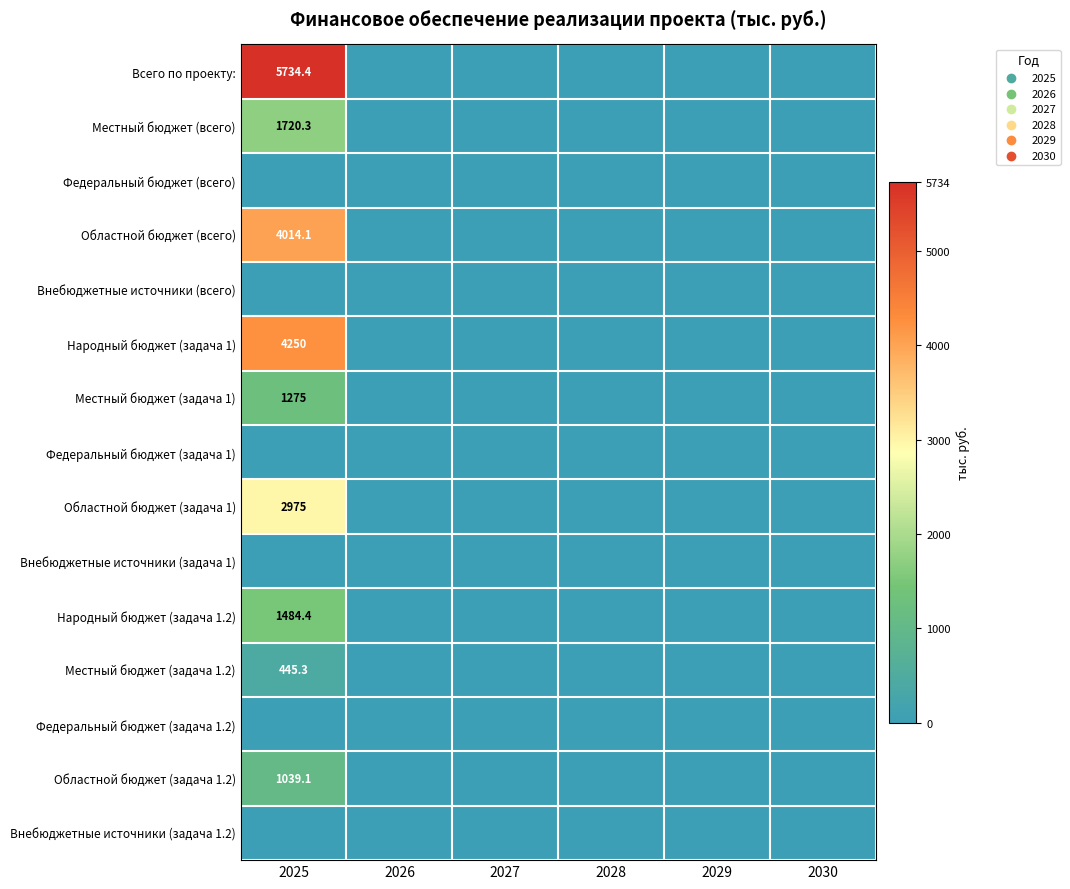

Count the number of data series in this chart.

15